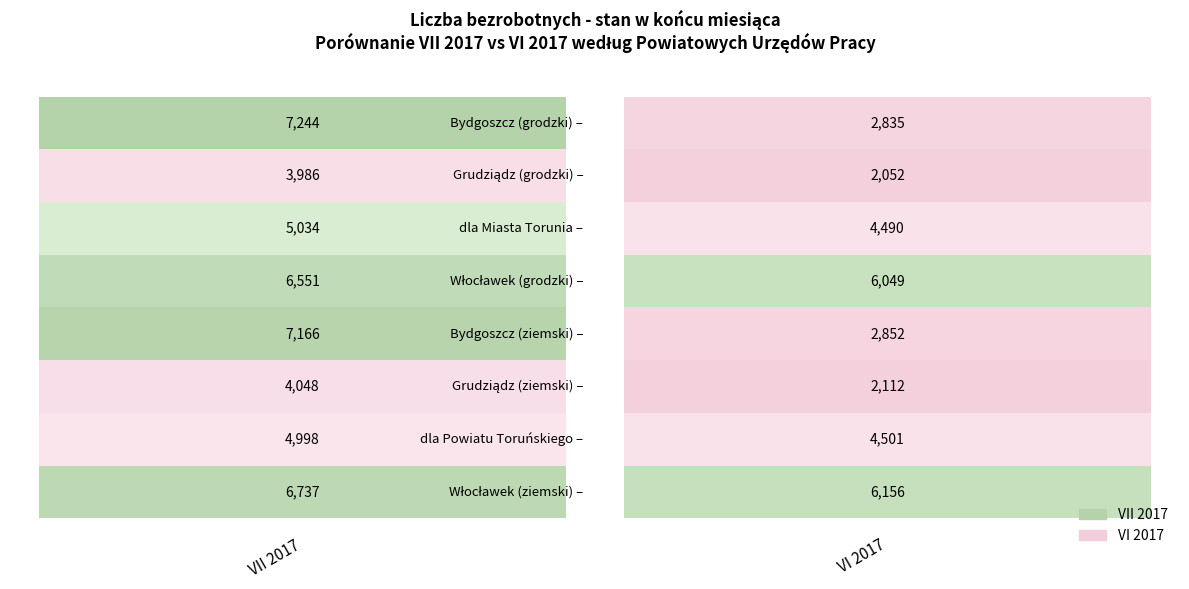

The value of VII 2017 at Włocławek (grodzki) is 2874. True or false?

False